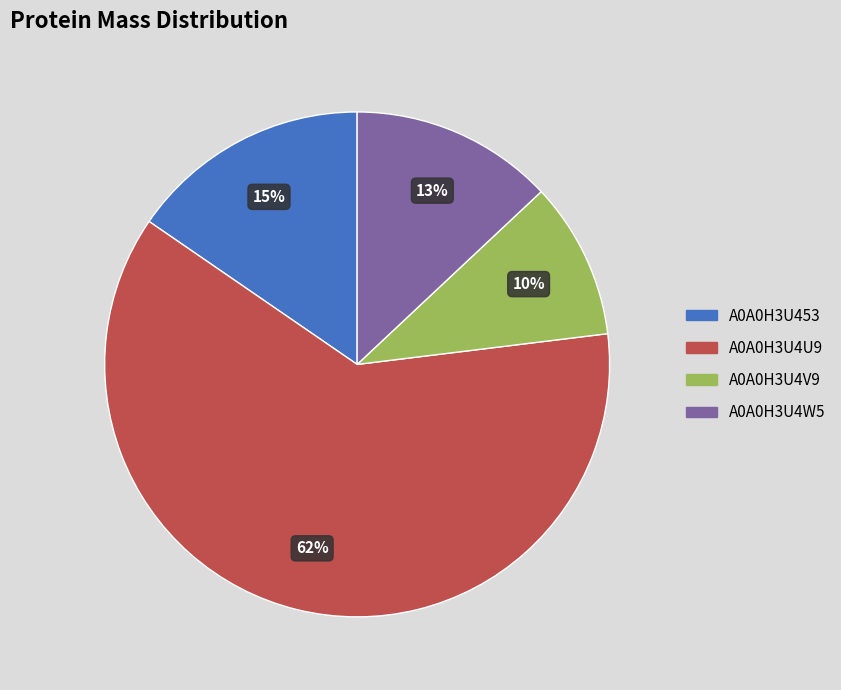

Which has a higher value, A0A0H3U4W5 or A0A0H3U453?

A0A0H3U453